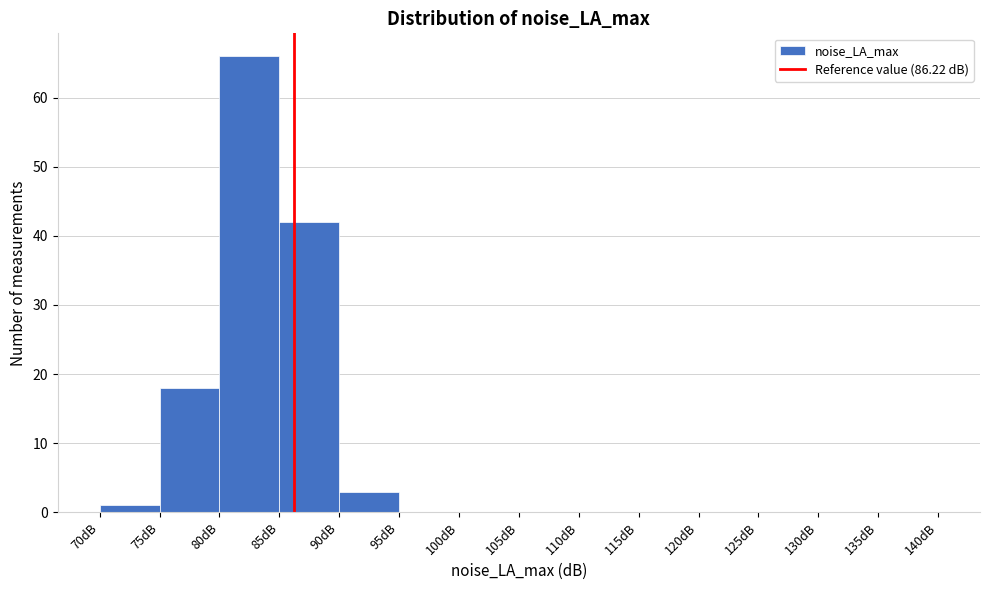

Reading left to right, list every bar in this chart as the range it spans on the x-axis followed by its height. The values are not printed on the chart, so give them approximately, as read against the axis.

70 to 75: 1
75 to 80: 18
80 to 85: 66
85 to 90: 42
90 to 95: 3
95 to 100: 0
100 to 105: 0
105 to 110: 0
110 to 115: 0
115 to 120: 0
120 to 125: 0
125 to 130: 0
130 to 135: 0
135 to 140: 0